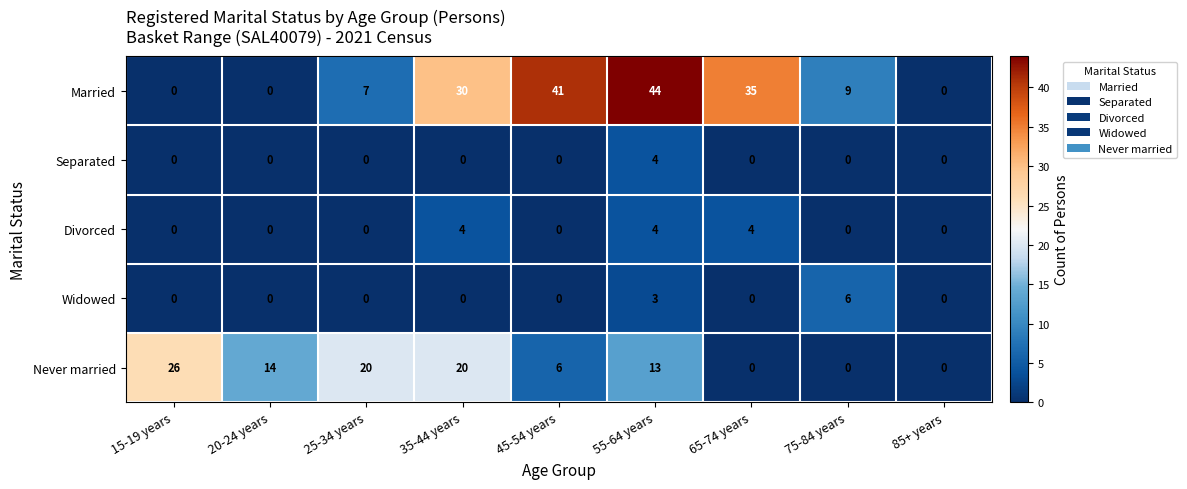

The value of Never married at 20-24 years is 14. True or false?

True